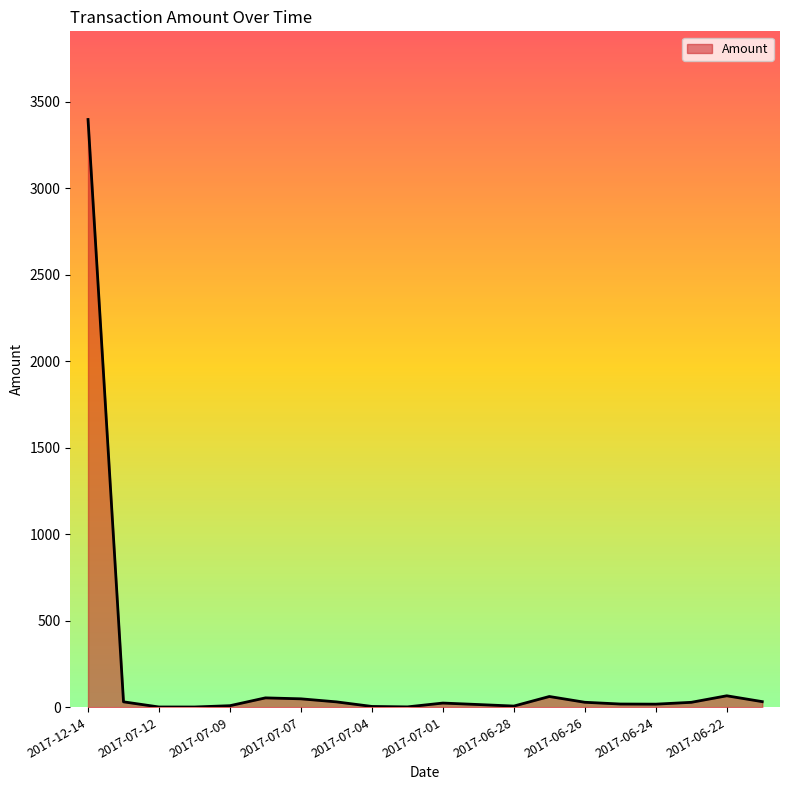

What is the greatest value displayed?

3398.0